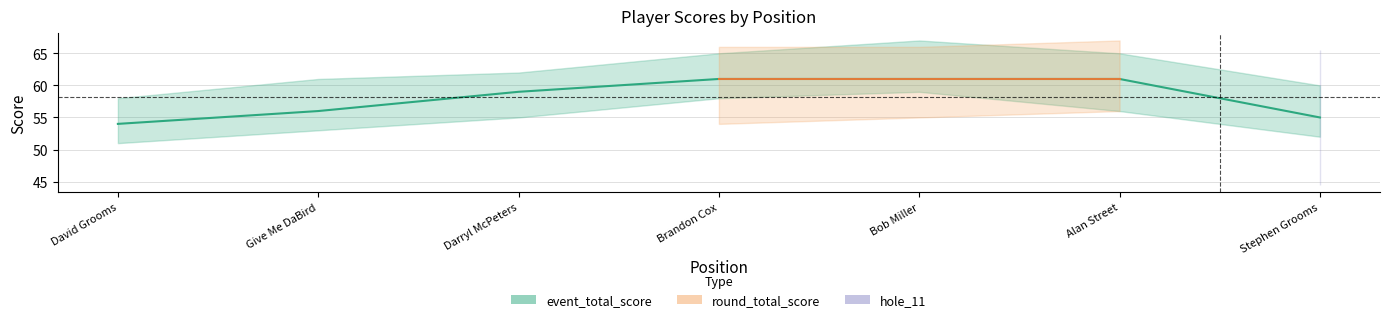

Does the chart have visible grid lines?

Yes